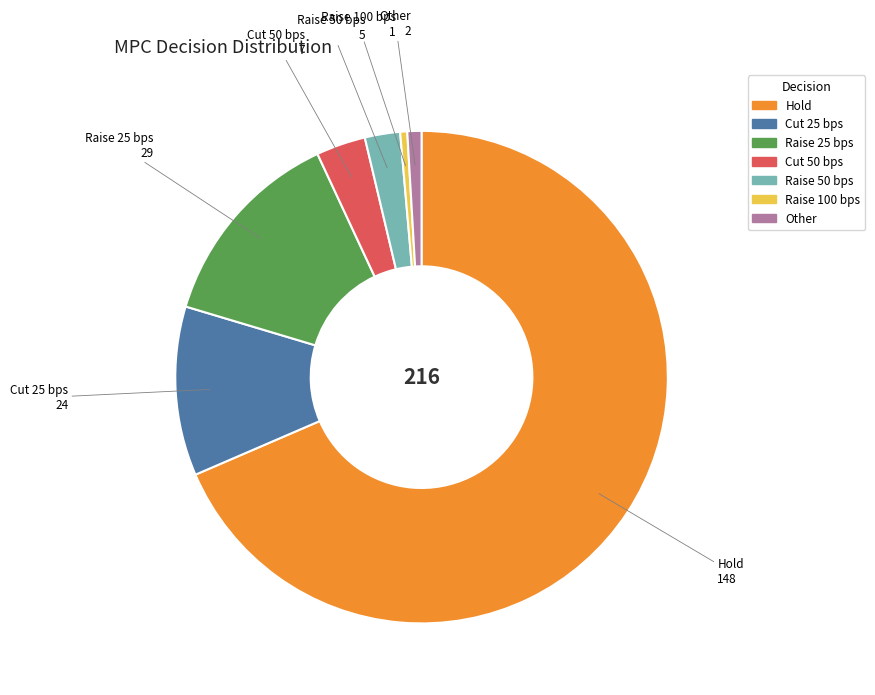

Which category has the biggest portion of the pie?

Hold